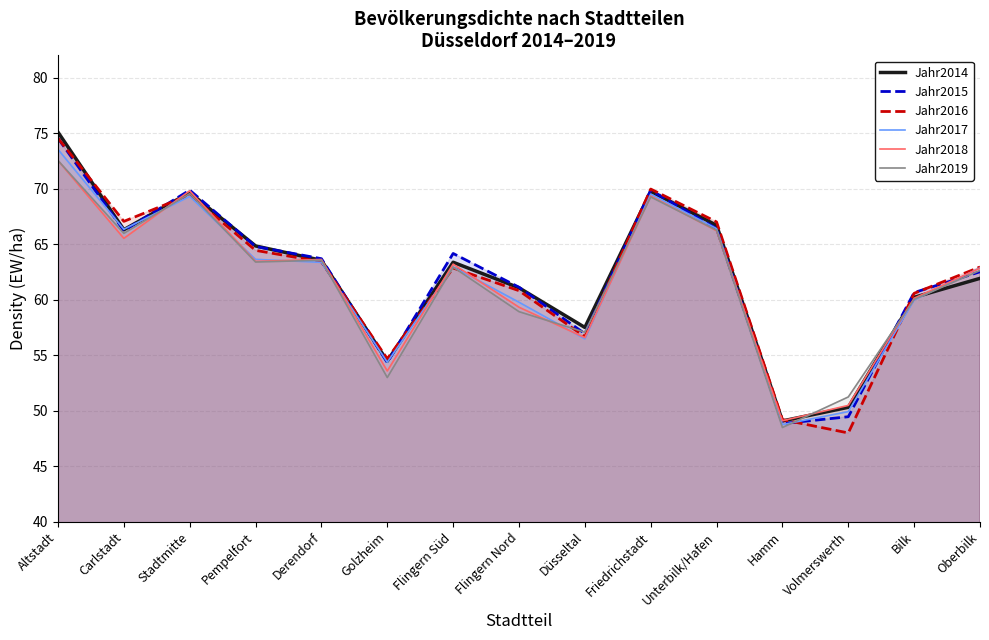

True or false: Jahr2019 has a value of 57.1 at Düsseltal.

True